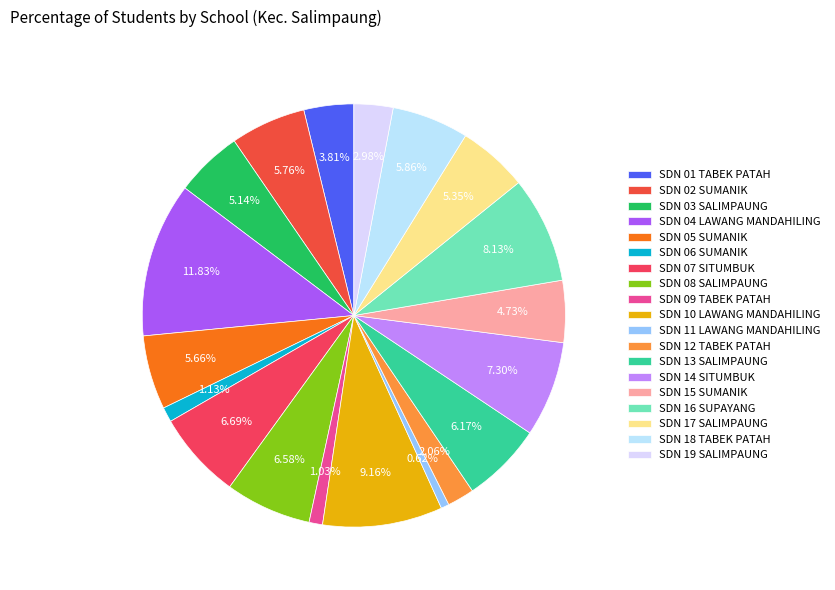

Rank the categories by value from highest to lowest.

UPT SDN 04 LAWANG MANDAHILING, UPT SDN 10 LAWANG MANDAHILING, UPT SDN 16 SUPAYANG, UPT SDN 14 SITUMBUK, UPT SDN 07 SITUMBUK, UPT SDN 08 SALIMPAUNG, UPT SDN 13 SALIMPAUNG, UPT SDN 18 TABEK PATAH, UPT SDN 02 SUMANIK, UPT SDN 05 SUMANIK, UPT SDN 17 SALIMPAUNG, UPT SDN 03 SALIMPAUNG, UPT SDN 15 SUMANIK, UPT SDN 01 TABEK PATAH, UPT SDN 19 SALIMPAUNG, UPT SDN 12 TABEK PATAH, UPT SDN 06 SUMANIK, UPT SDN 09 TABEK PATAH, UPT SDN 11 LAWANG MANDAHILING